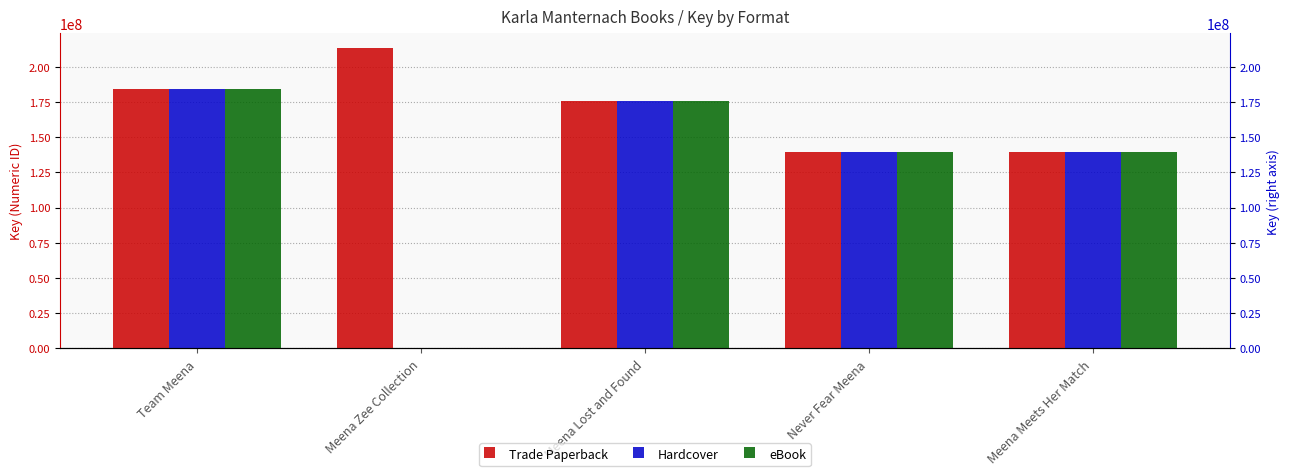

Rank the series by their maximum value, from lowest to highest.

Hardcover, eBook, Trade Paperback